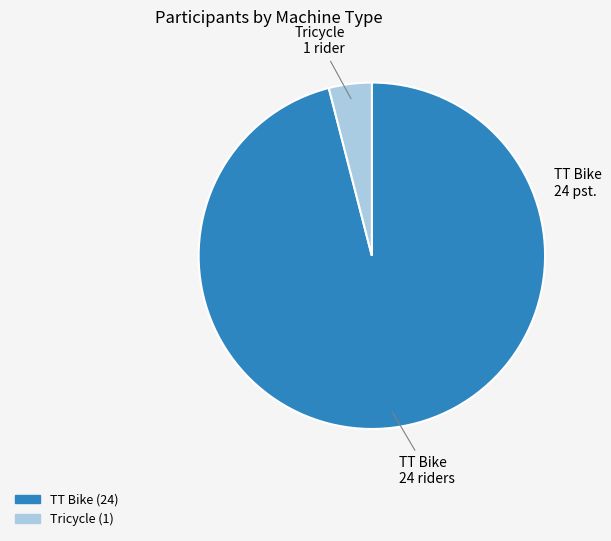

How many segments does this pie chart have?

2